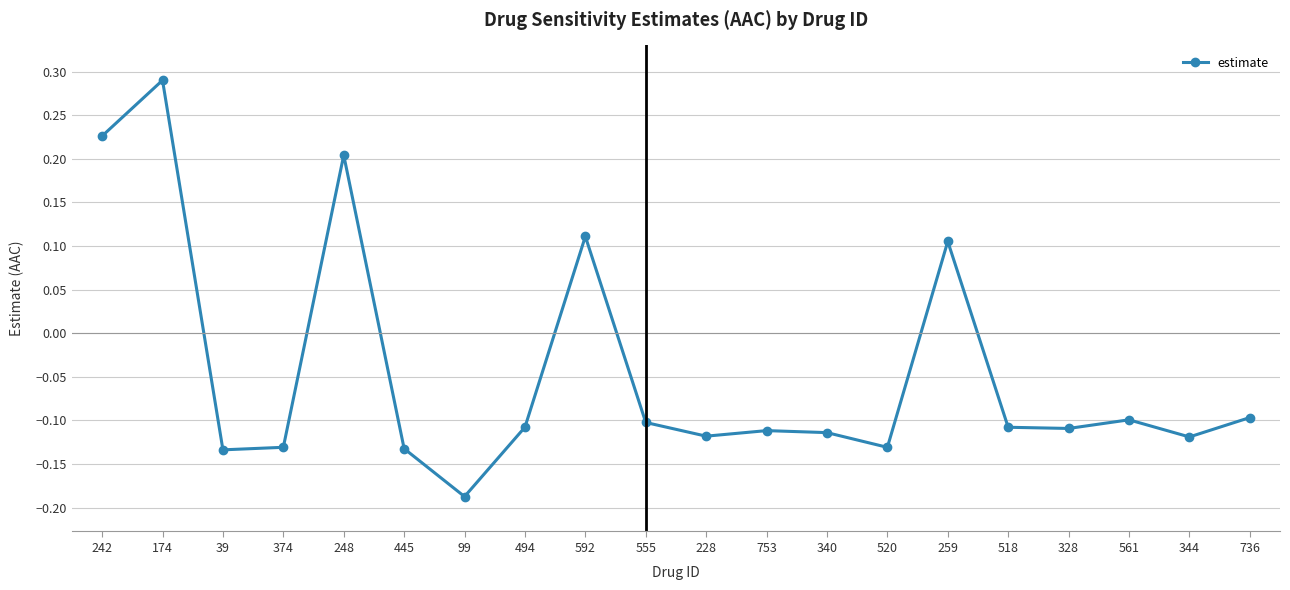

Is it true that the value at 99 is -0.3?

False